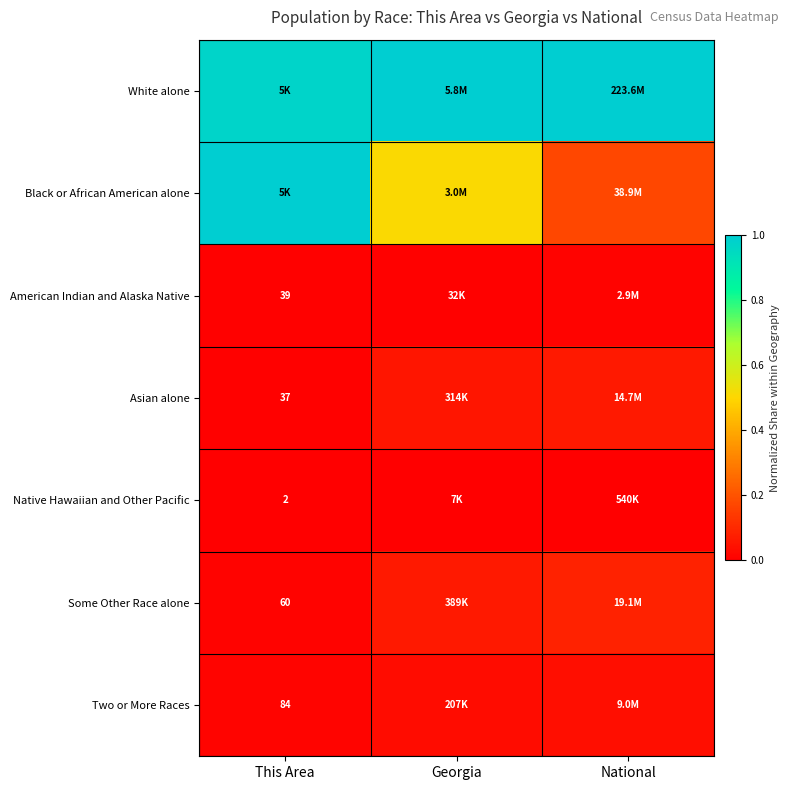

Which series changed the most between This Area and Georgia?

Black or African American alone